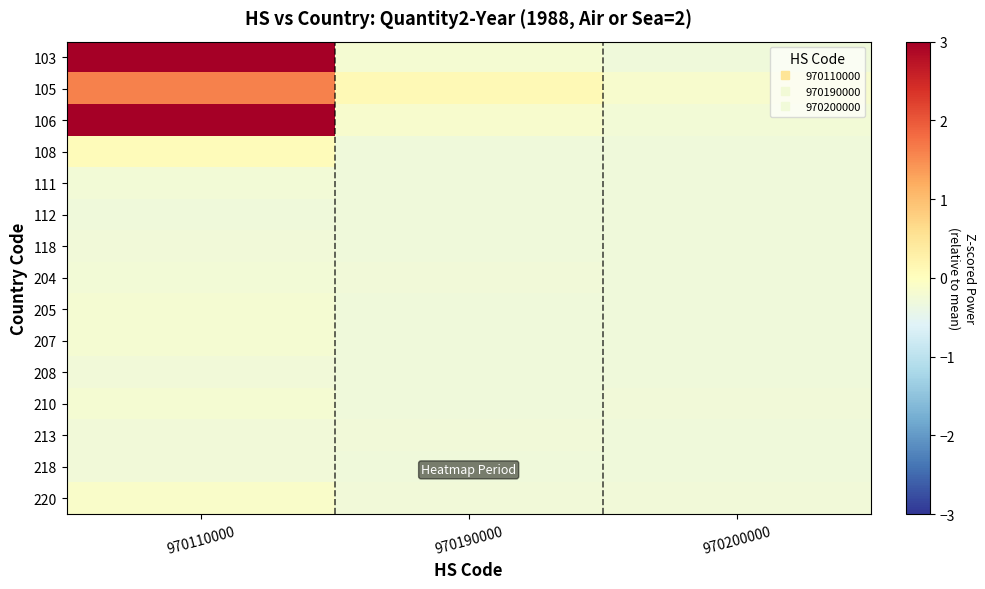

Reading left to right, list all the values displayed in this chart.

103: 970110000=5.4	970190000=-0.2	970200000=-0.3
105: 970110000=1.6	970190000=0.1	970200000=-0.2
106: 970110000=3.2	970190000=-0.2	970200000=-0.3
108: 970110000=0.1	970190000=-0.3	970200000=-0.3
111: 970110000=-0.3	970190000=-0.3	970200000=-0.3
112: 970110000=-0.3	970190000=-0.3	970200000=-0.3
118: 970110000=-0.3	970190000=-0.3	970200000=-0.3
204: 970110000=-0.3	970190000=-0.3	970200000=-0.3
205: 970110000=-0.2	970190000=-0.3	970200000=-0.3
207: 970110000=-0.2	970190000=-0.3	970200000=-0.3
208: 970110000=-0.3	970190000=-0.3	970200000=-0.3
210: 970110000=-0.2	970190000=-0.3	970200000=-0.3
213: 970110000=-0.3	970190000=-0.3	970200000=-0.3
218: 970110000=-0.3	970190000=-0.3	970200000=-0.3
220: 970110000=-0.1	970190000=-0.3	970200000=-0.3